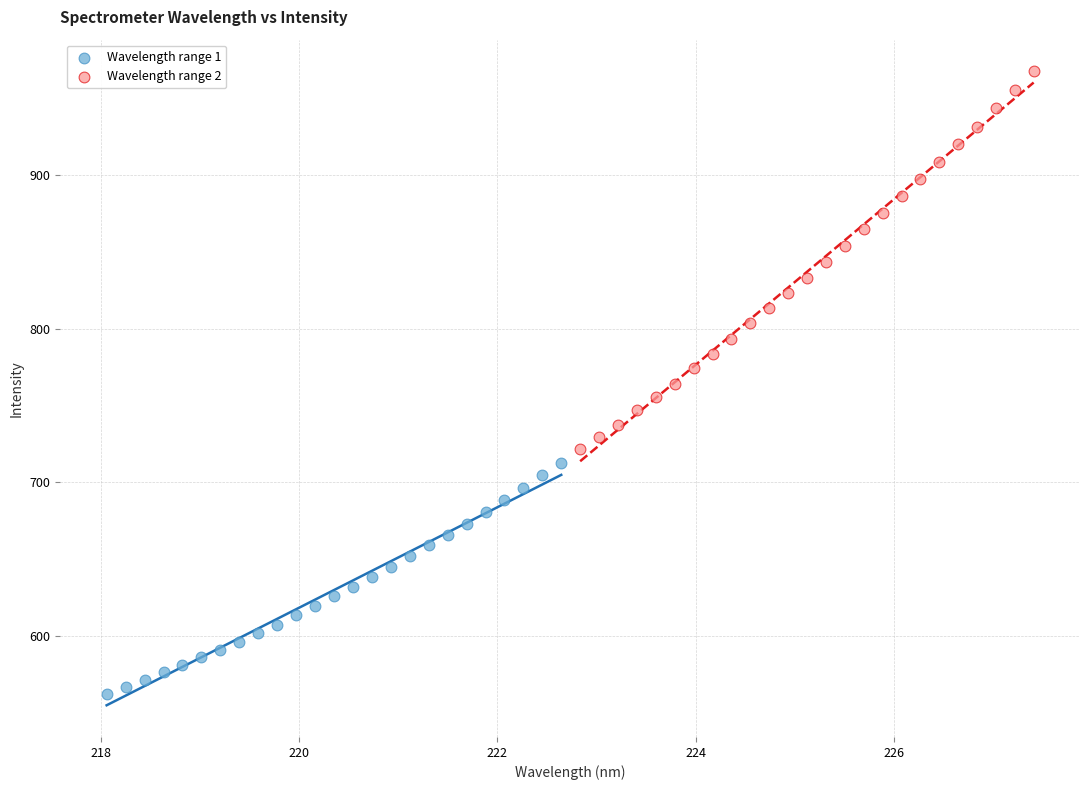

Which series contains the lowest Y value?

Wavelength range 1